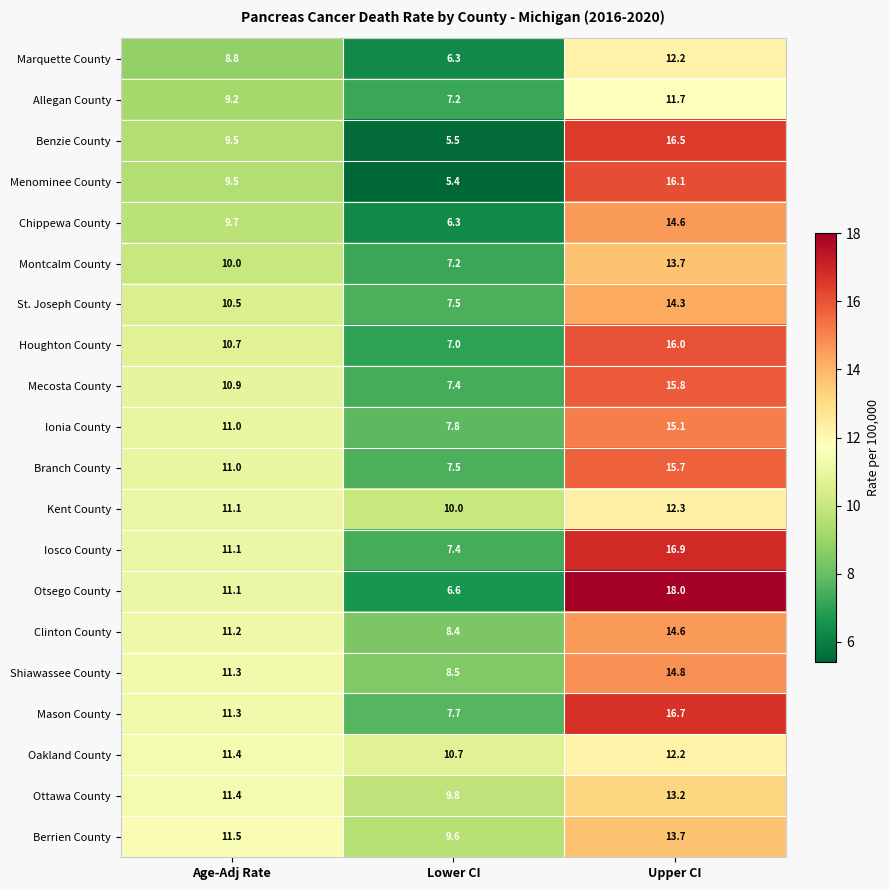

At how many categories does at least one series exceed 9?

3